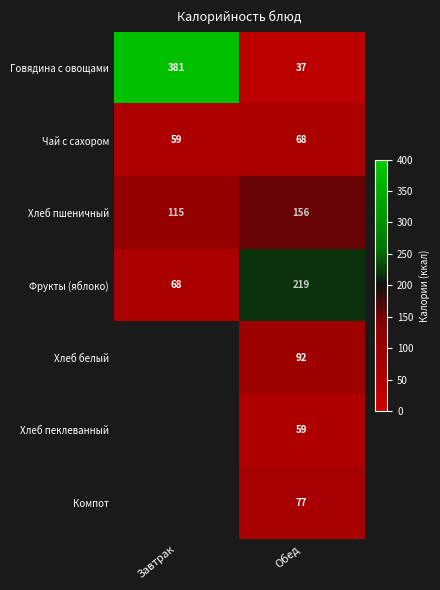

The Фрукты (яблоко) series shows 16 at Завтрак. True or false?

False